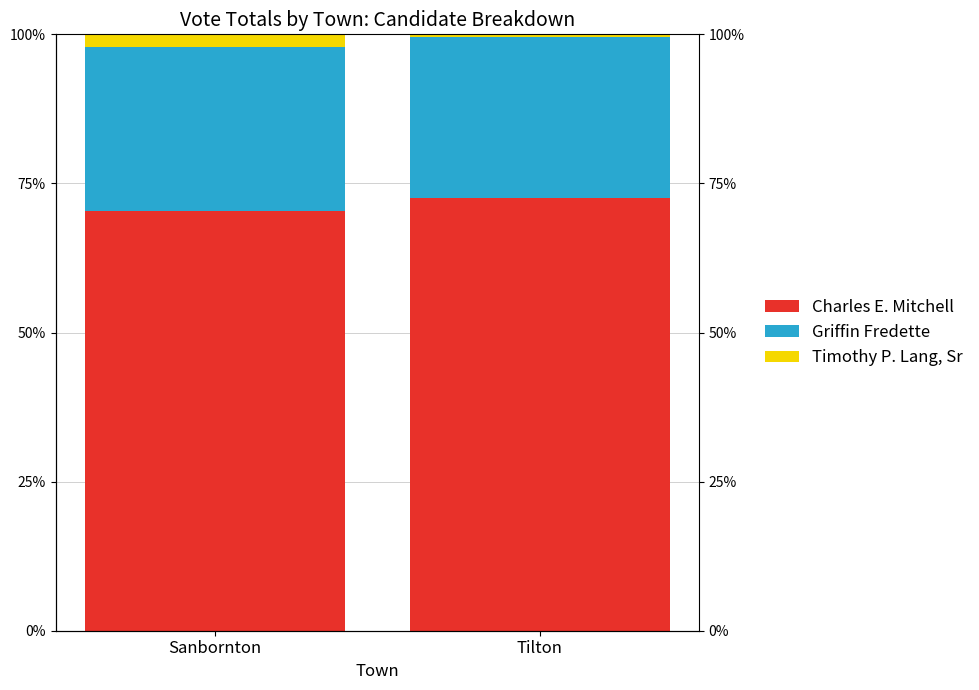

Which series changed the most between Sanbornton and Tilton?

Charles E. Mitchell